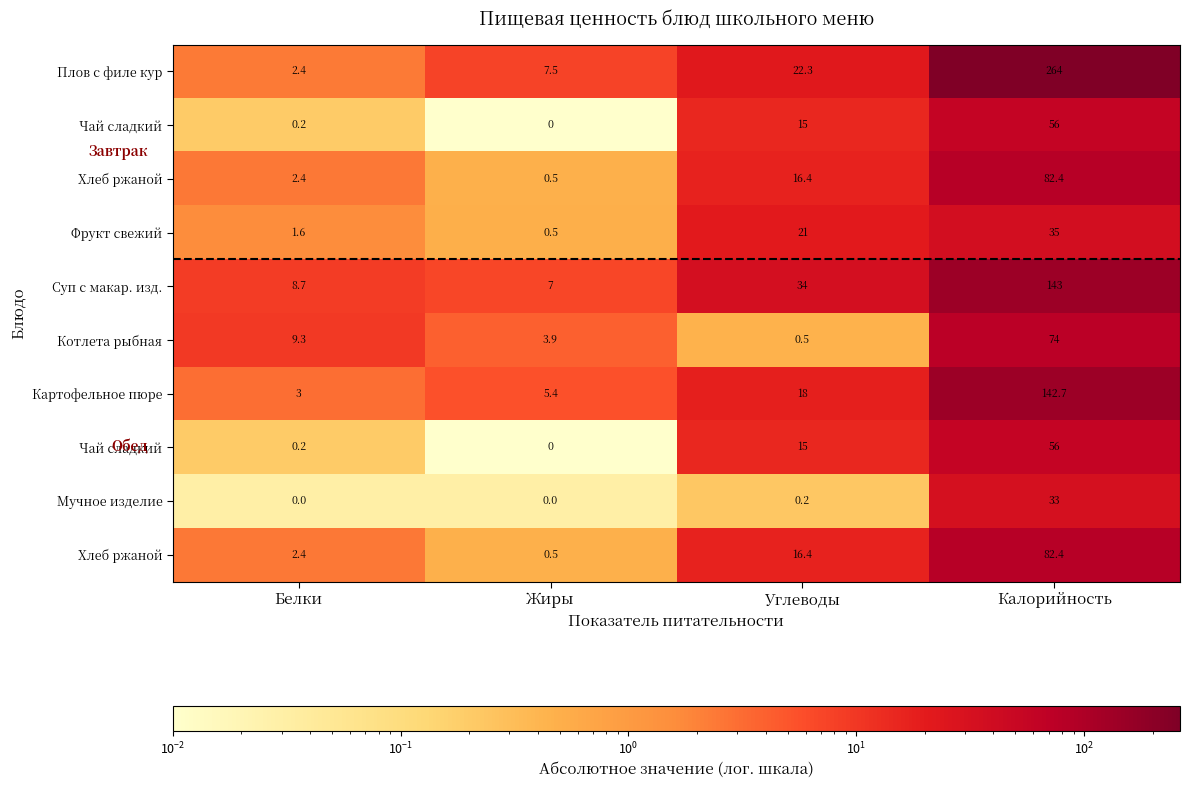

Between Углеводы and Белки, which is larger?

Углеводы